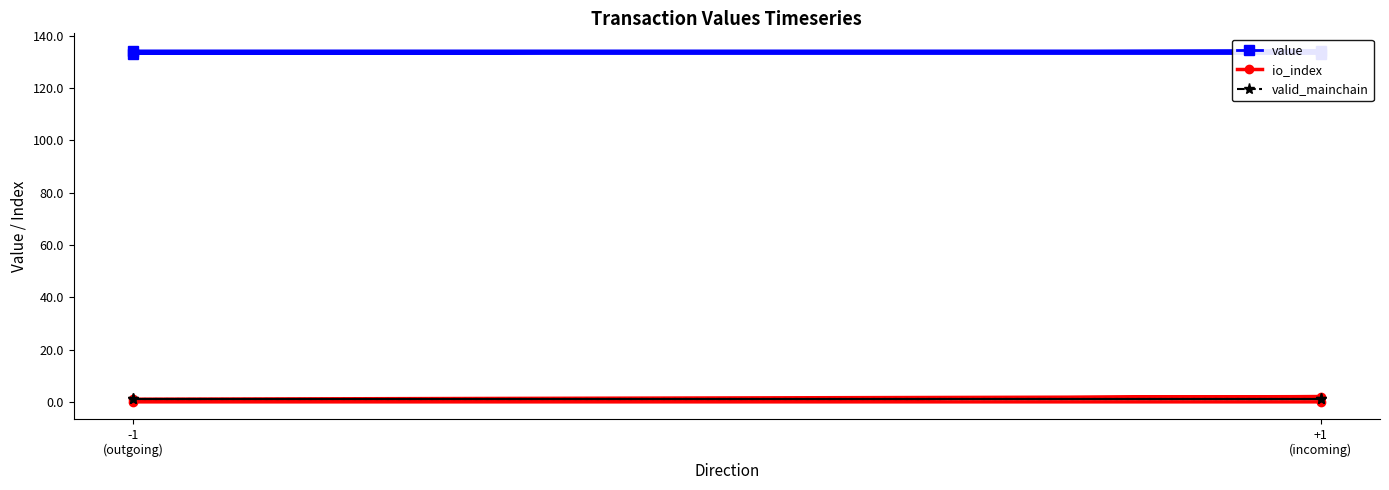

Between -1
(outgoing) and +1
(incoming), which series saw the biggest shift?

io_index